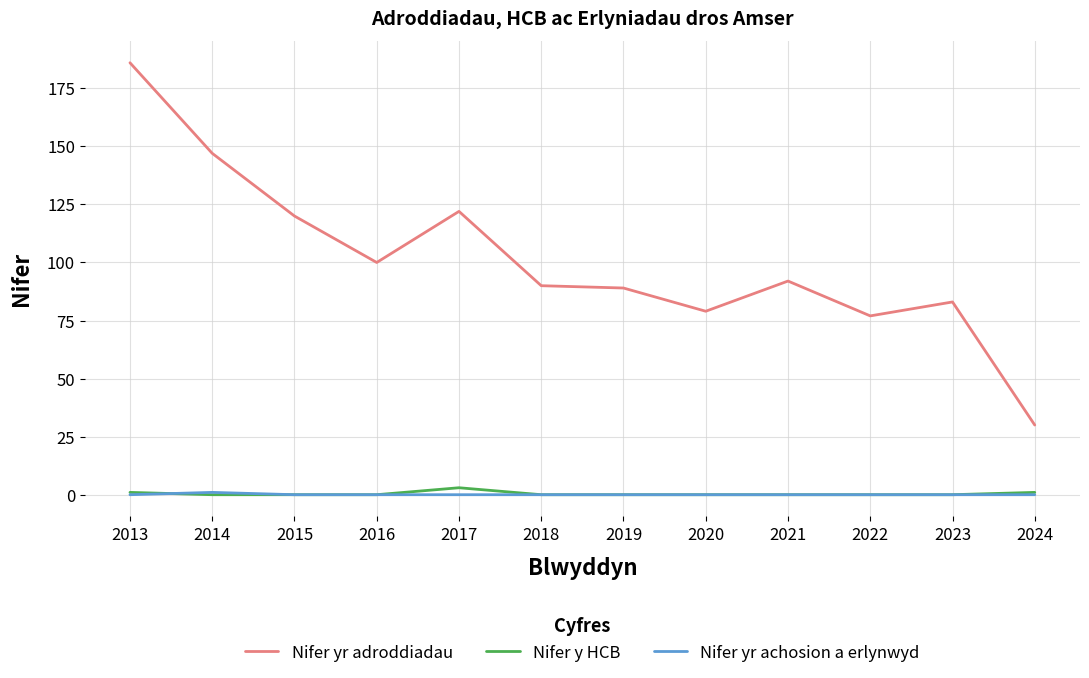

At which label does Nifer y HCB reach its peak?

2017